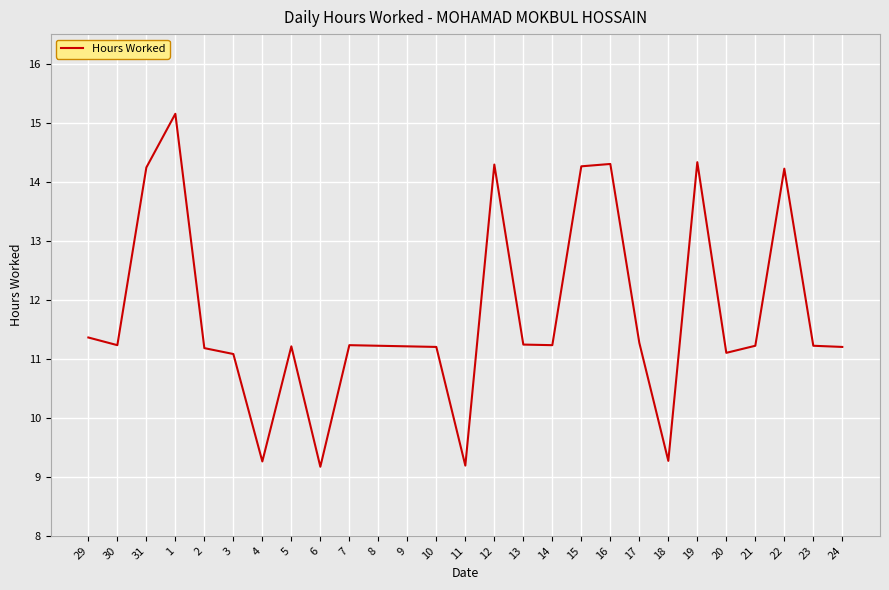

What value does the data have at 31?

14.2